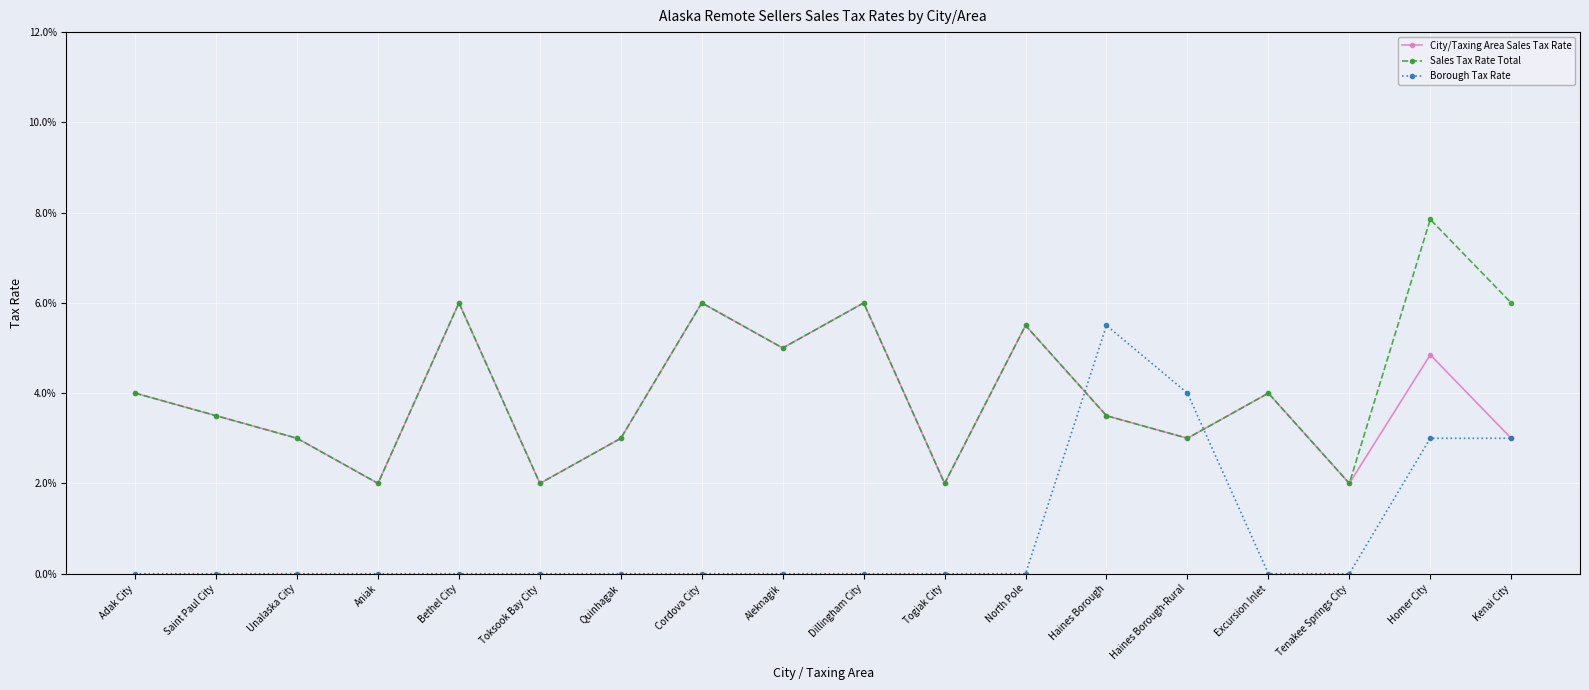

List the labels in order of City/Taxing Area Sales Tax Rate value, smallest first.

Aniak, Toksook Bay City, Togiak City, Tenakee Springs City, Unalaska City, Quinhagak, Haines Borough-Rural, Kenai City, Saint Paul City, Haines Borough, Adak City, Excursion Inlet, Homer City, Aleknagik, North Pole, Bethel City, Cordova City, Dillingham City